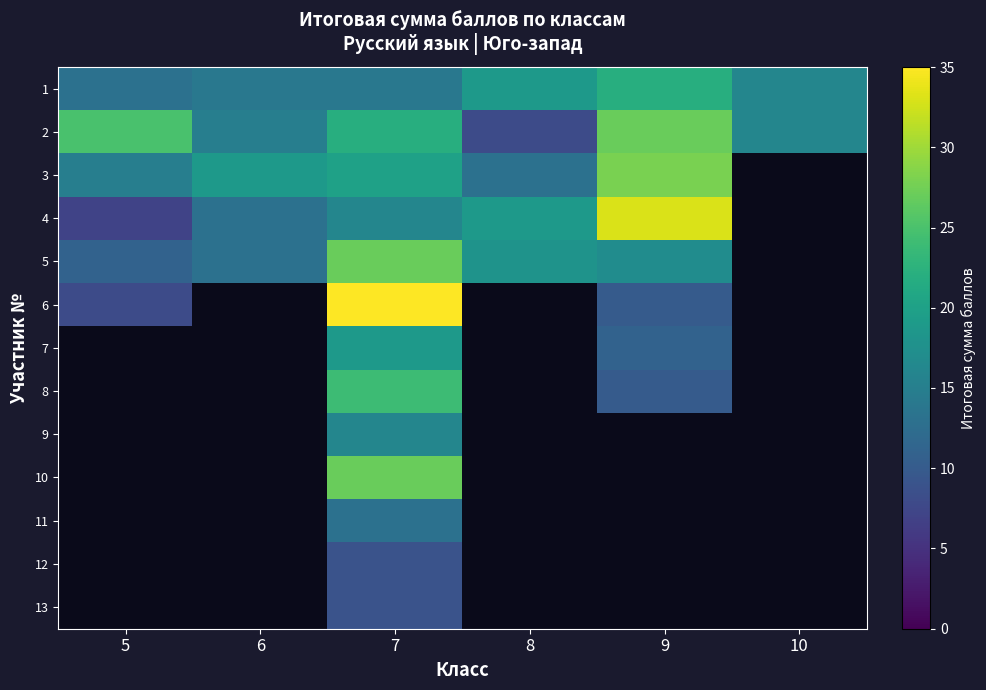

Is the value of 13 at 10 greater than the value of 10 at 10?

No